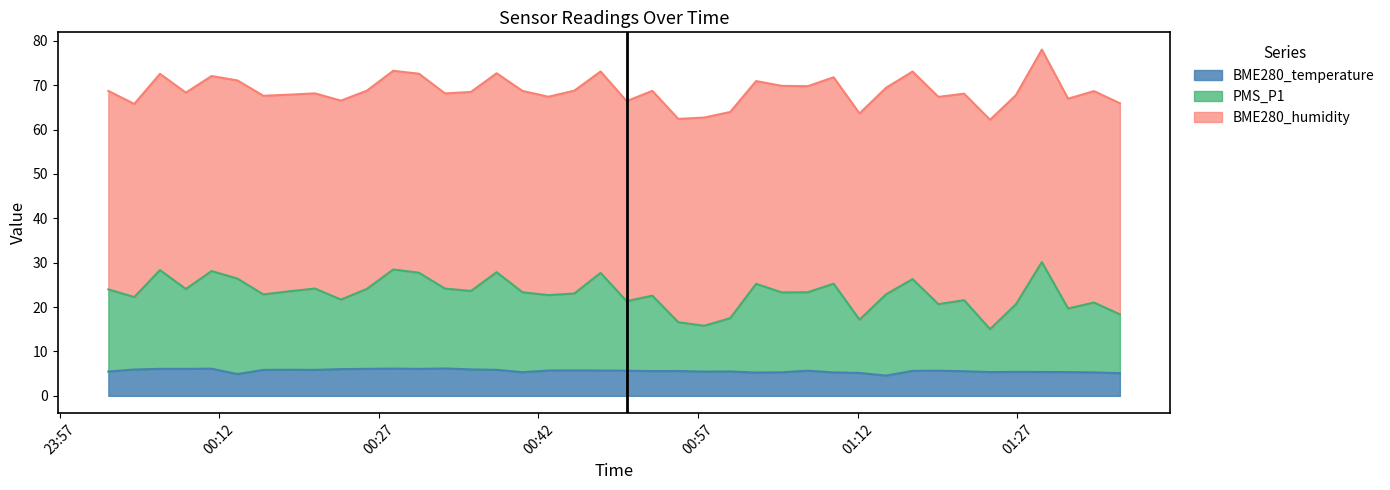

What is the highest value of the BME280_temperature series?

6.2